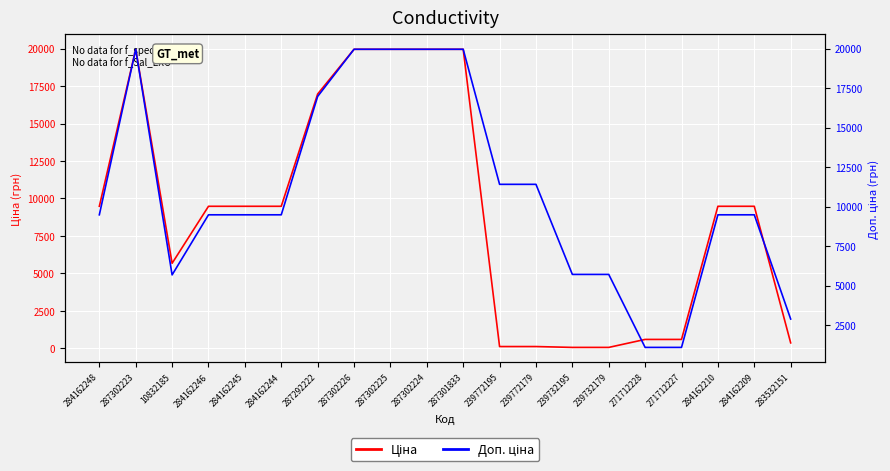

At which label does Ціна first exceed 9480?

284162248